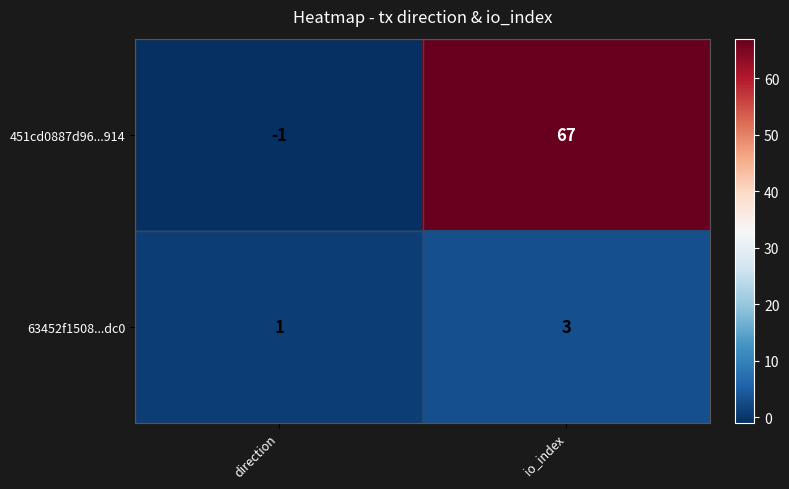

Where is 451cd0887d96...914 nearest to the value 33?

direction